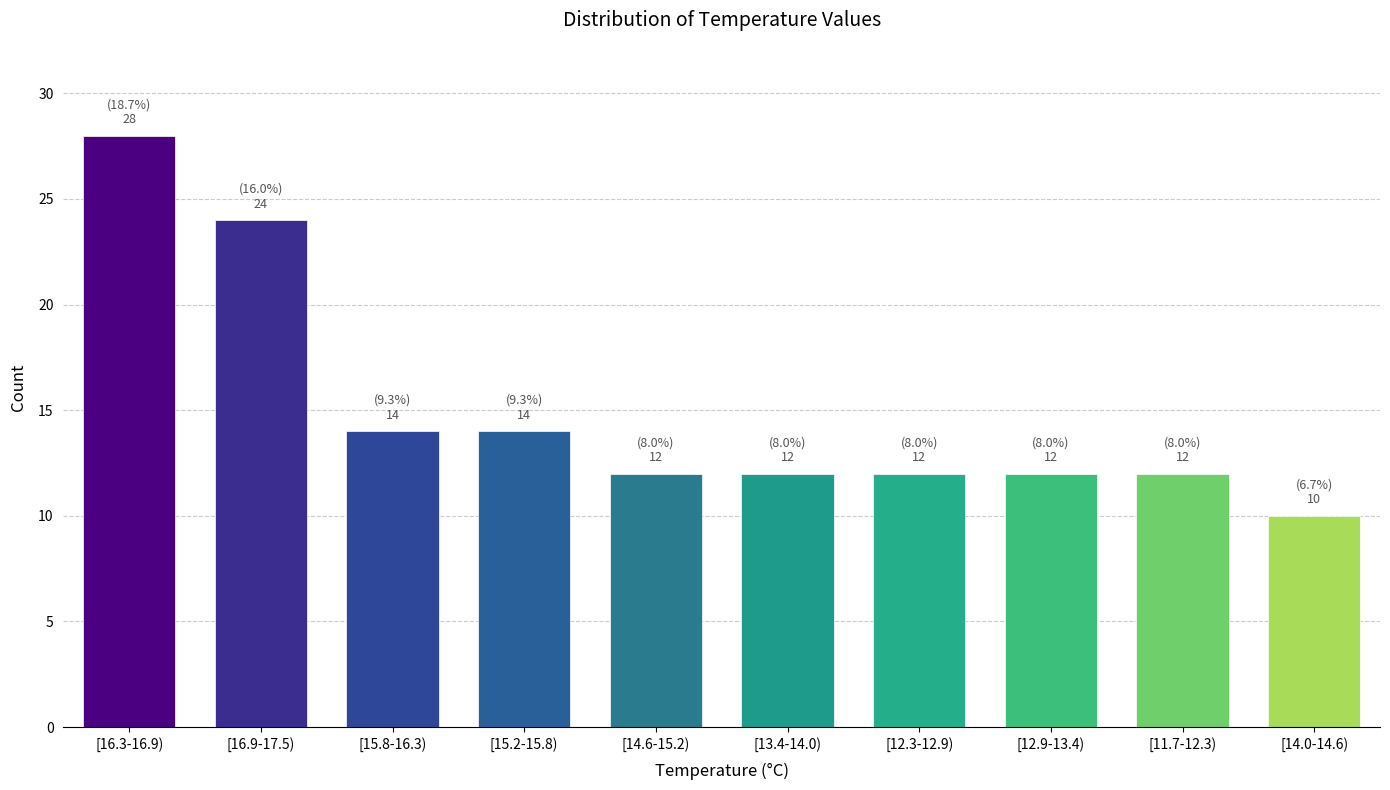

Reading right to left, what are all the values shown in this chart?

10	12	12	12	12	12	14	14	24	28